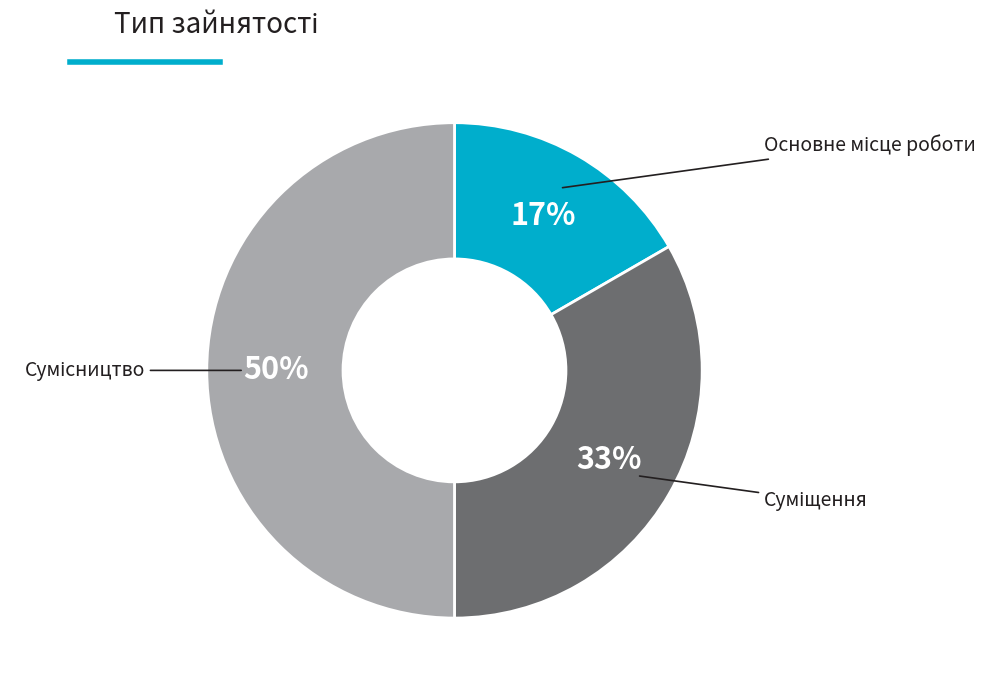

How many segments does this pie chart have?

3